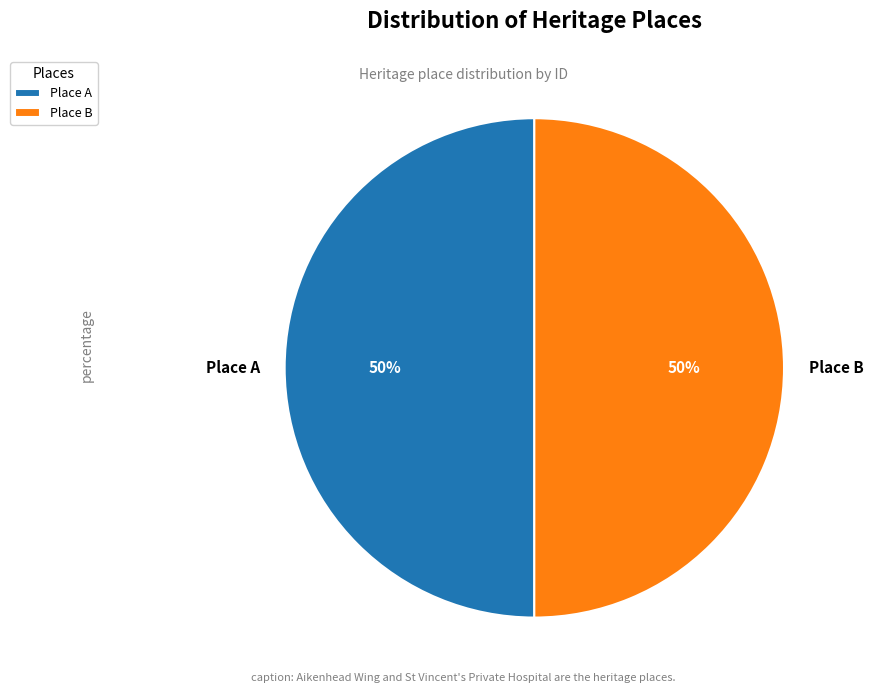

The Place A slice represents 50% of the pie. True or false?

True